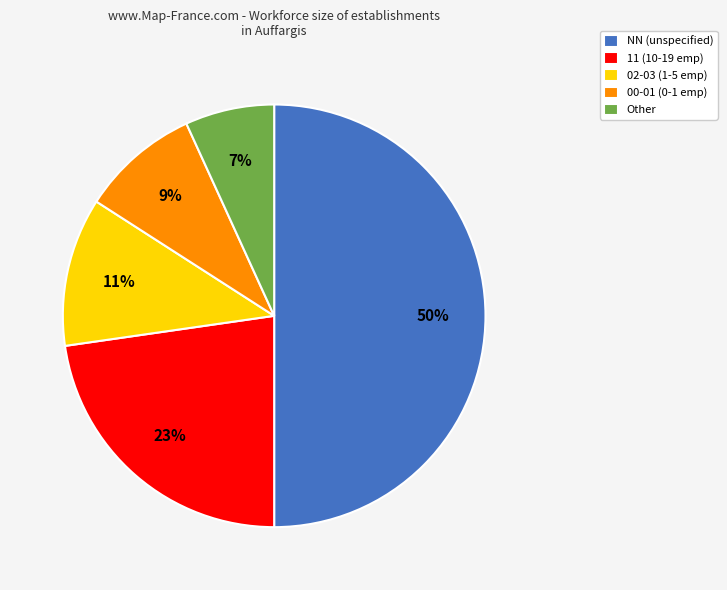

Does Other represent more than half of the total?

No